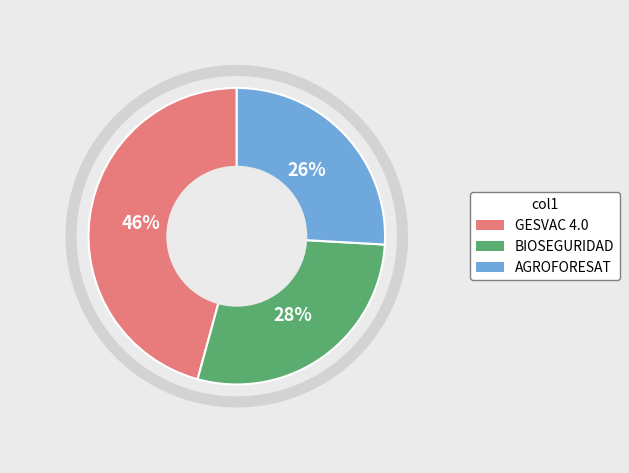

Between BIOSEGURIDAD and AGROFORESAT, which is larger?

BIOSEGURIDAD